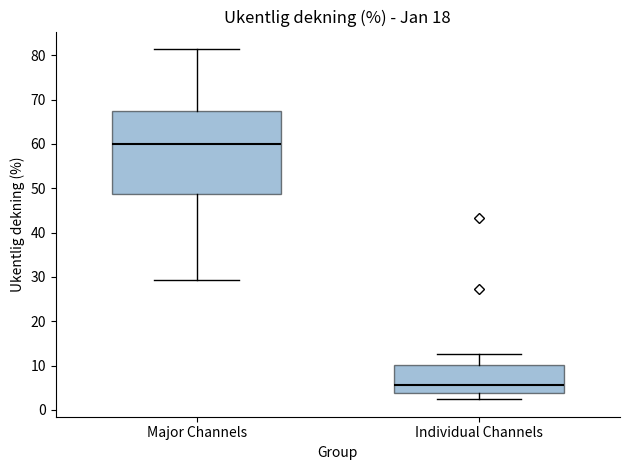

Reading left to right, transcribe this box plot: for each box, give where its median line is, the range the box spans, and where its two whiskers end, as read against the y-axis. The values are not printed on the chart, so give them approximately, as read against the axis.

Major Channels: median 60, box 49 to 67, whiskers 29 to 81
Individual Channels: median 6, box 4 to 10, whiskers 2 to 13